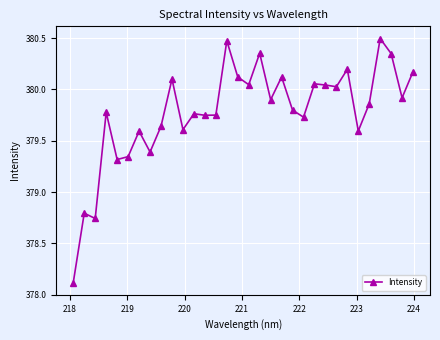

Does the chart have visible grid lines?

Yes